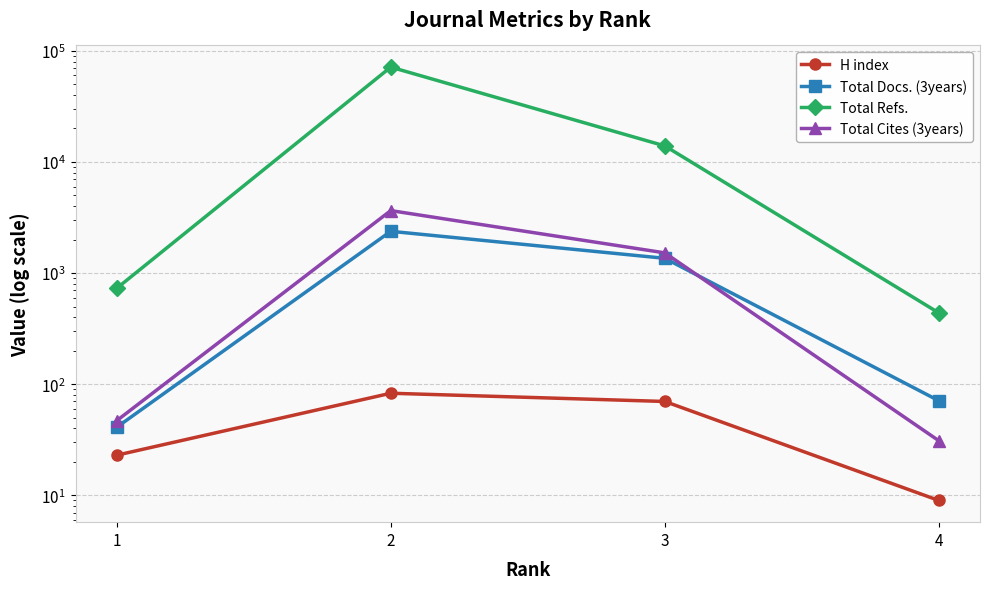

True or false: Total Refs. has more than 1 interior local peaks.

False